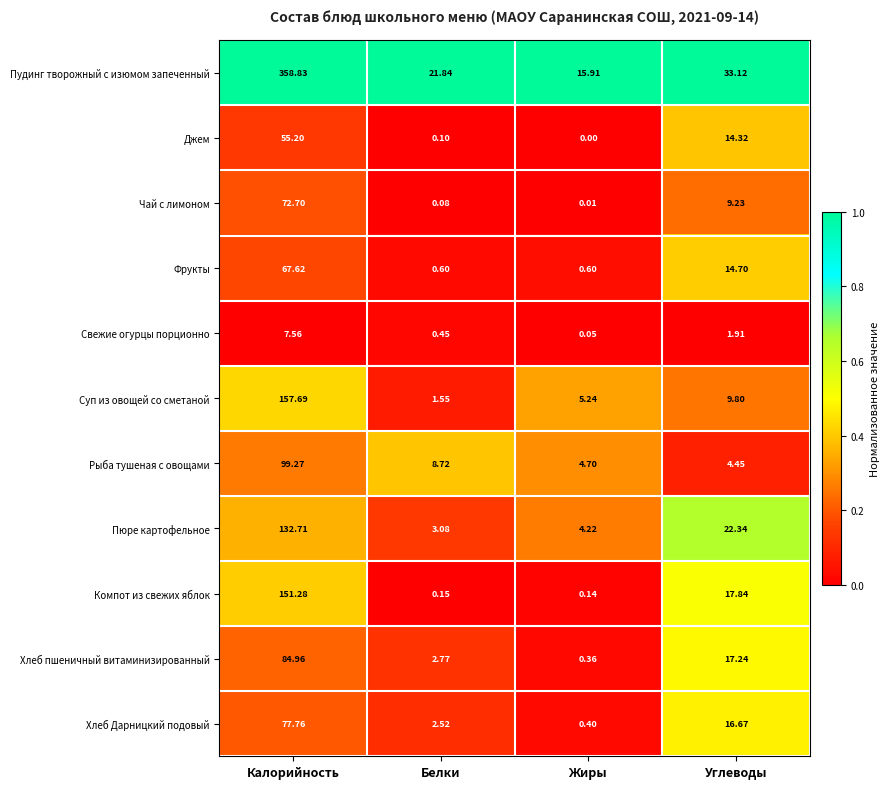

Which series changed the most between Калорийность and Белки?

Пудинг творожный с изюмом запеченный